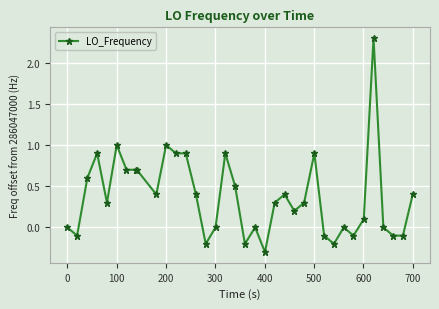

What is the value of the 21st point from the left?

-0.3